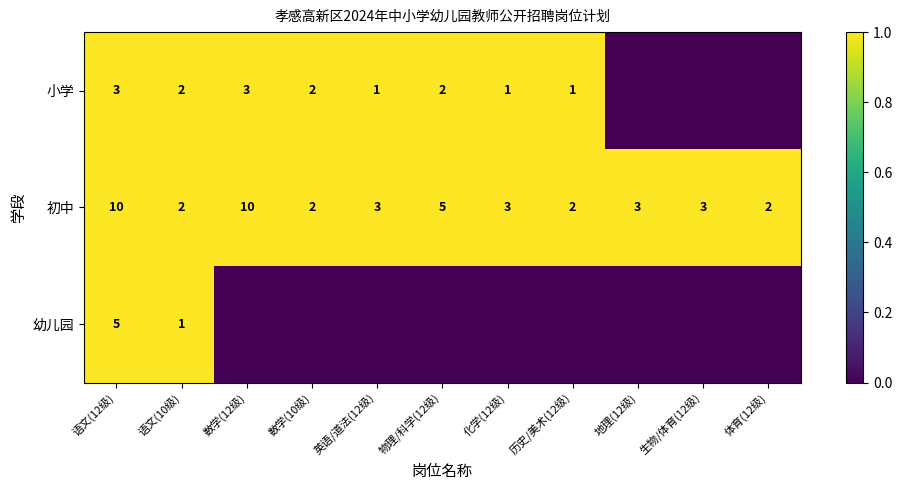

How many 初中 values are between 2 and 5?

9